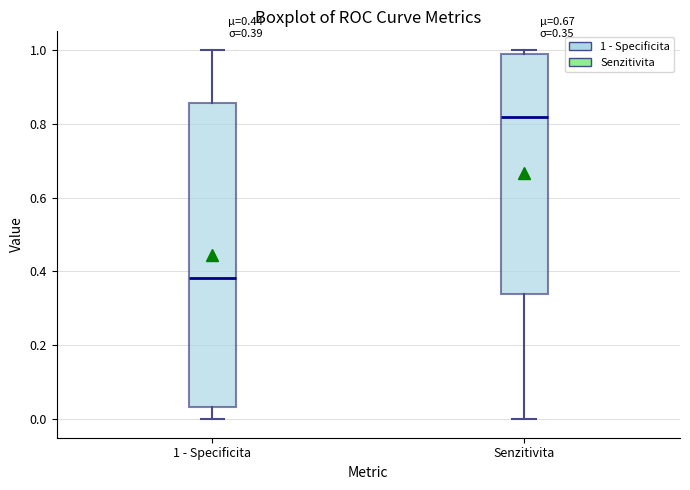

Which box's median line is the lowest?

1 - Specificita